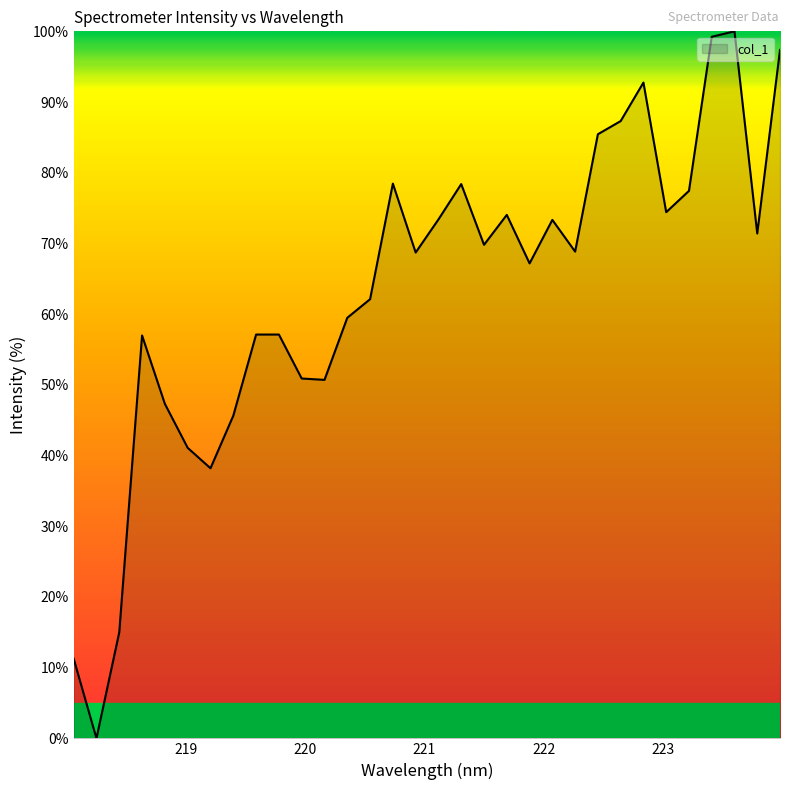

What is the difference between the maximum and minimum values?

100.0